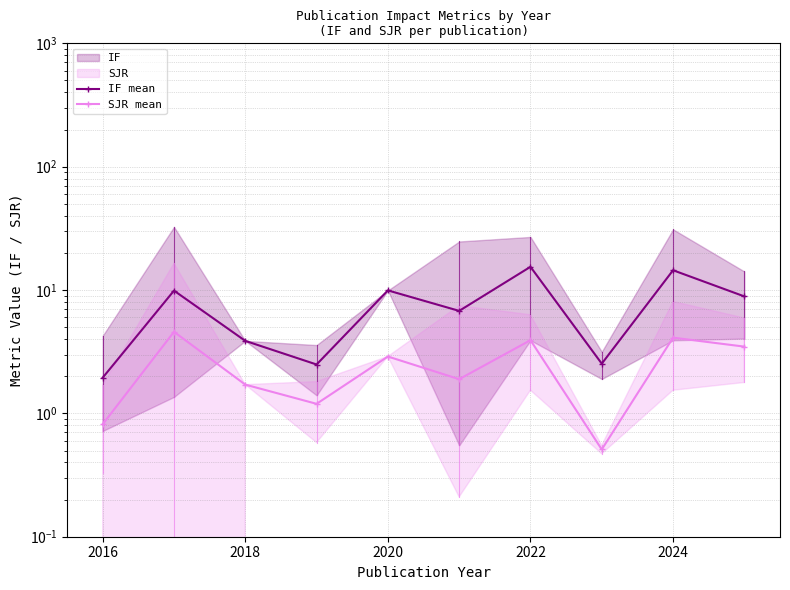

How many data points in SJR mean are less than 2?

5